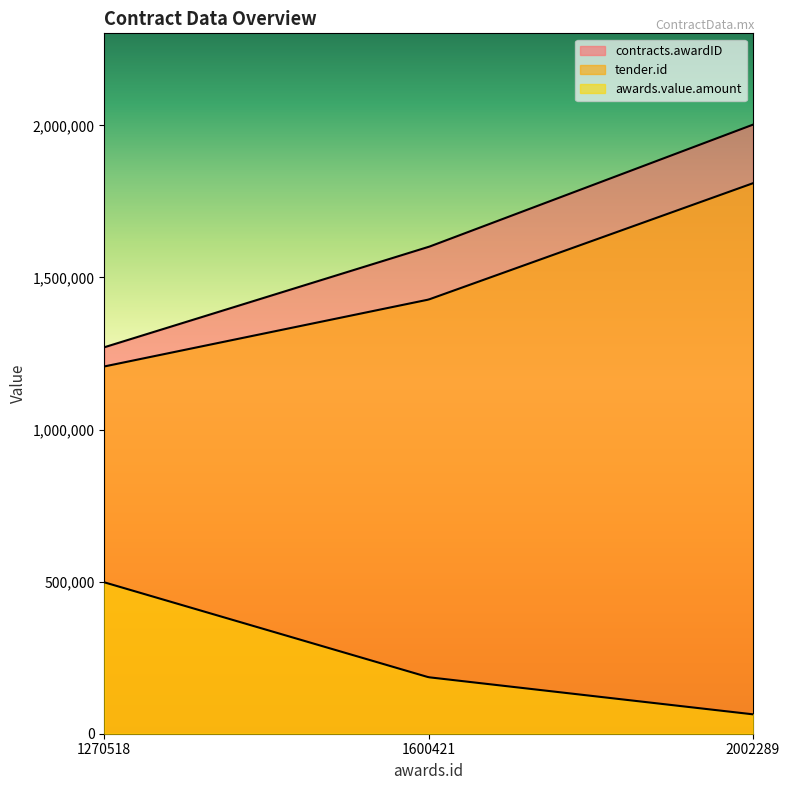

Reading right to left, list all the values displayed in this chart.

contracts.awardID: 2002289=2002289	1600421=1600421	1270518=1270518
tender.id: 2002289=1809749	1600421=1427371	1270518=1207442
awards.value.amount: 2002289=63806	1600421=185700	1270518=497769